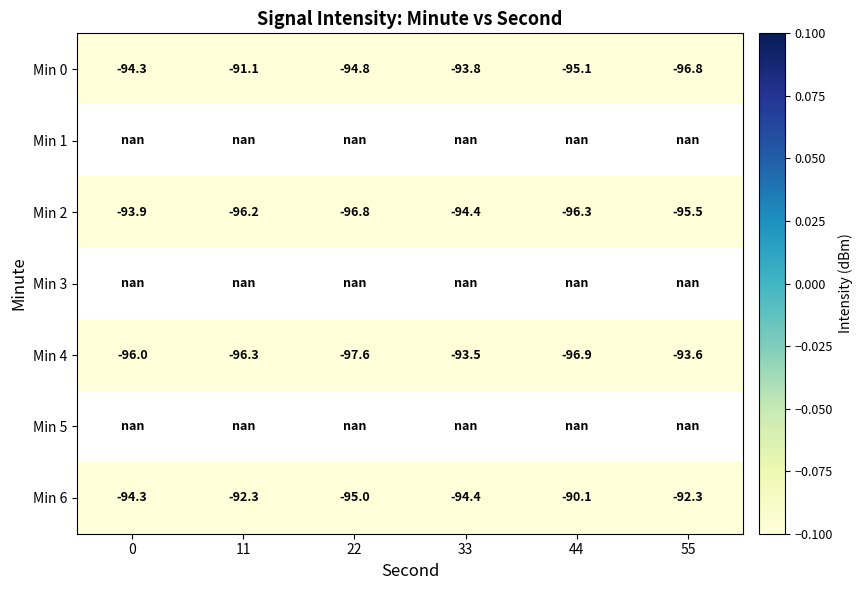

The Min 2 series shows -95.5 at 55. True or false?

True